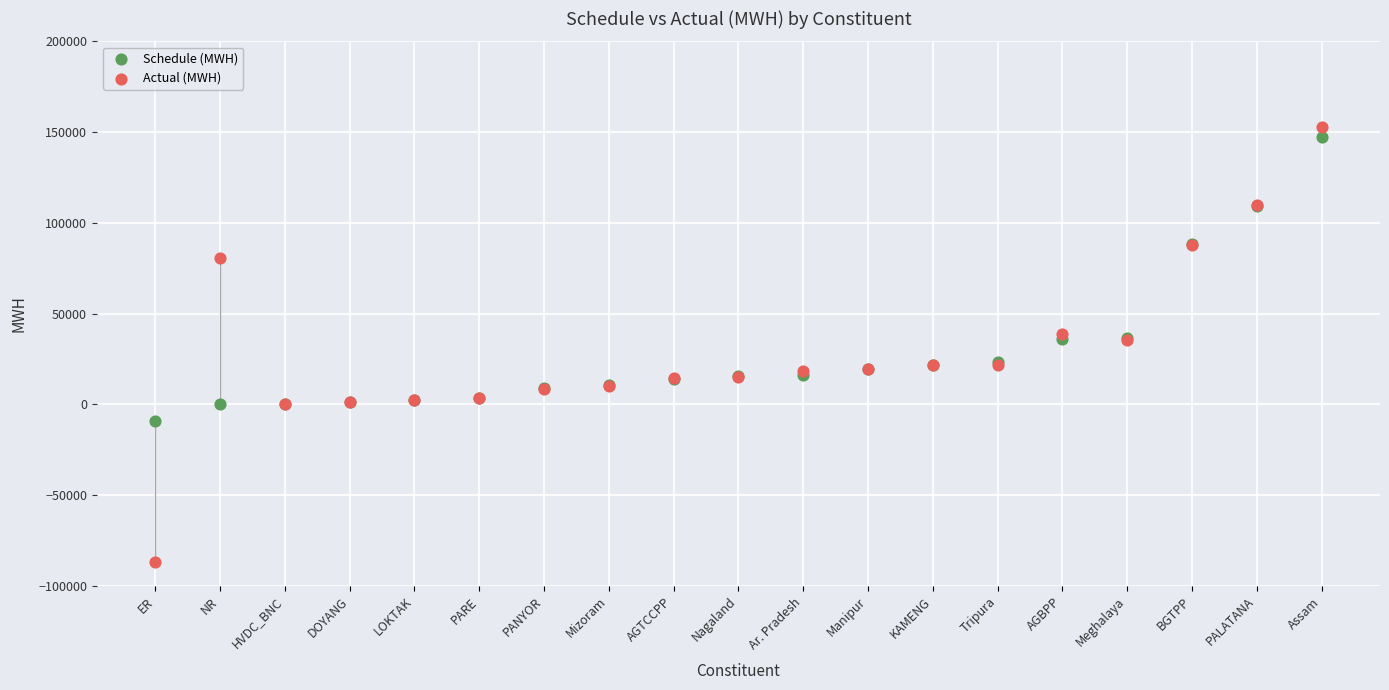

Which series has the largest Y range (max minus min)?

Actual (MWH)